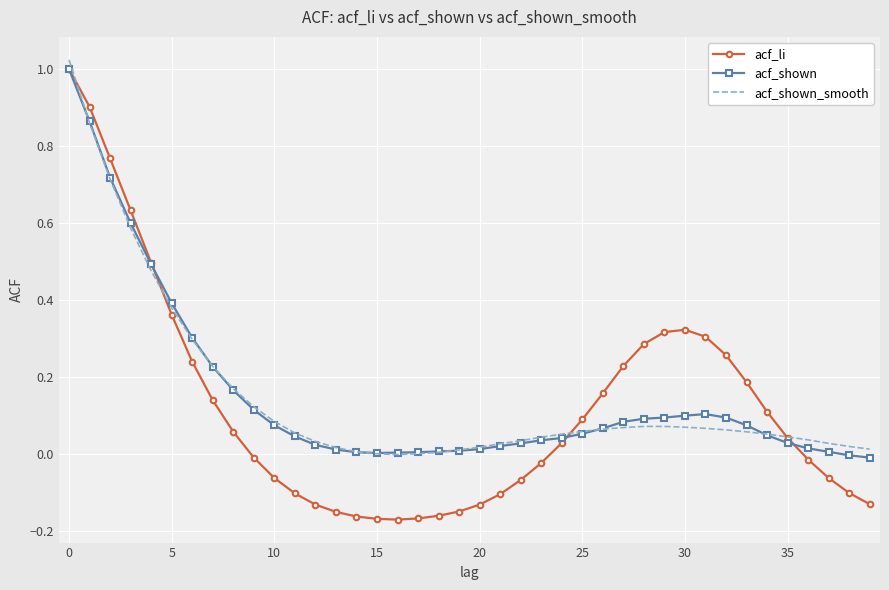

Which series has the largest range (max minus min)?

acf_li